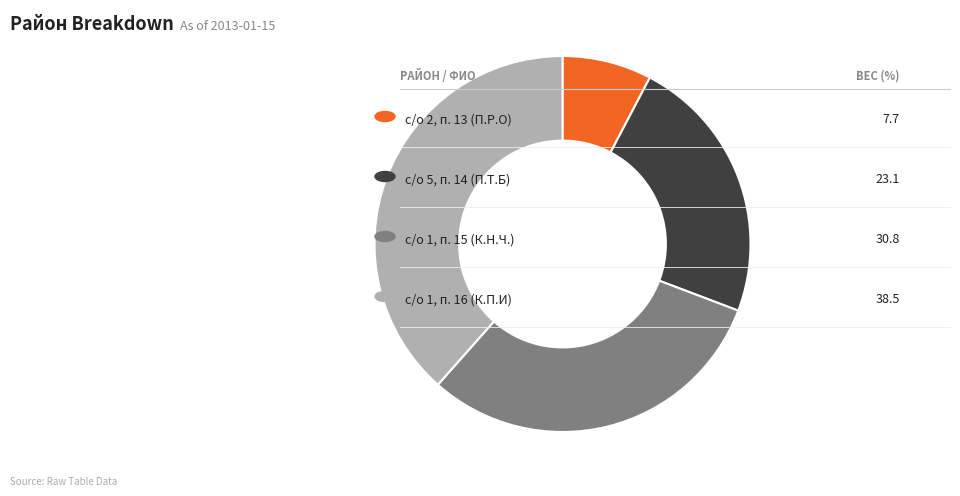

How many segments does this pie chart have?

4